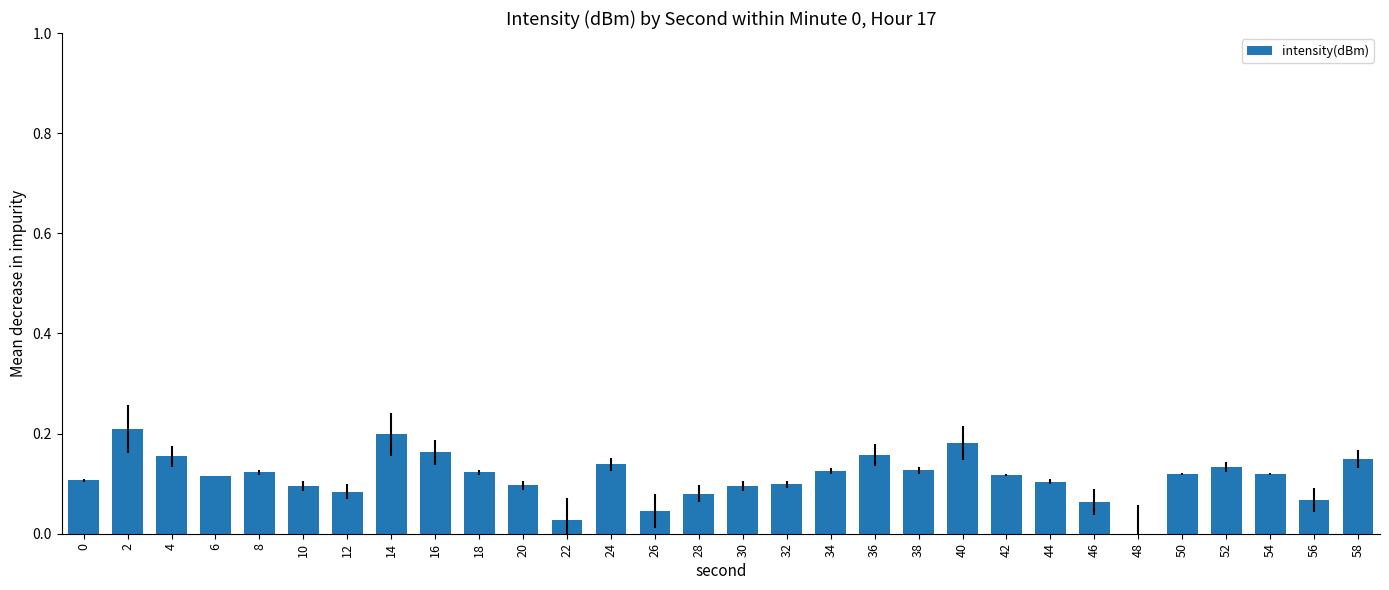

What is the sum of all values?

3.4